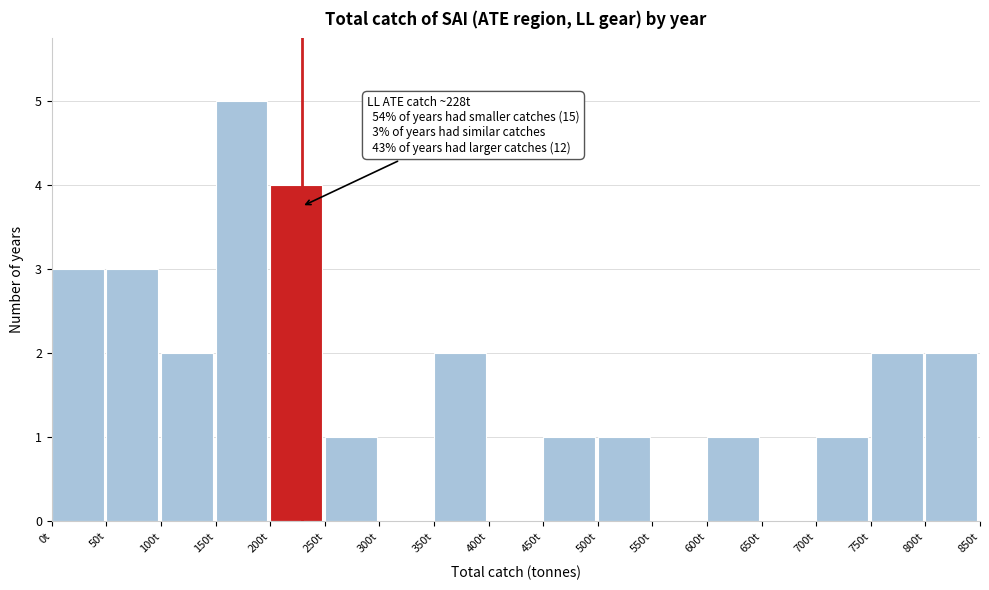

Over which range of the x-axis is the bar tallest?

150 to 200